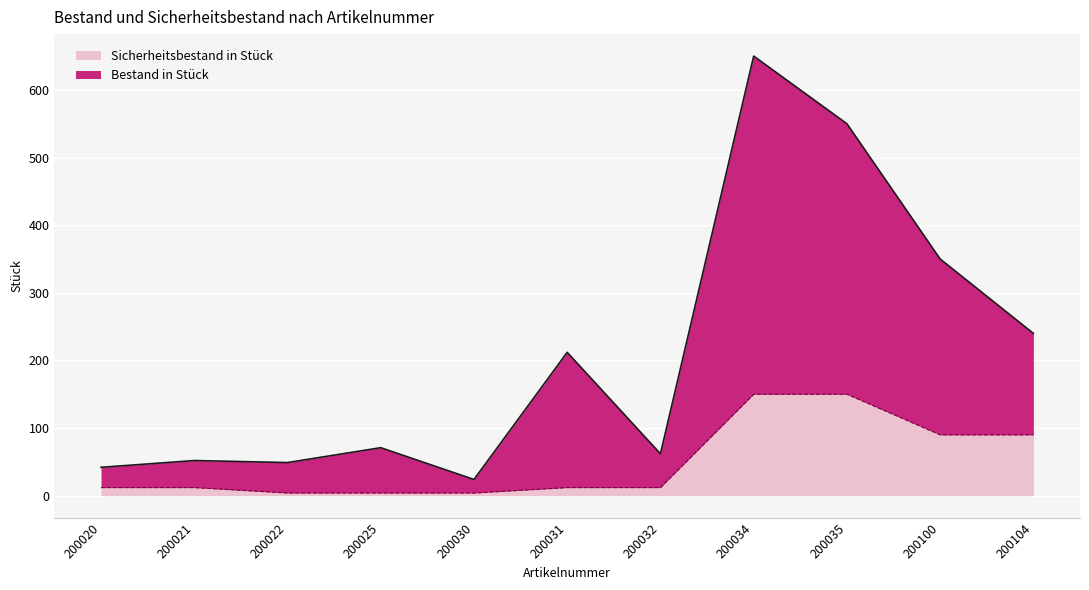

What is the difference between the maximum and minimum values in the Sicherheitsbestand in Stück series?

146